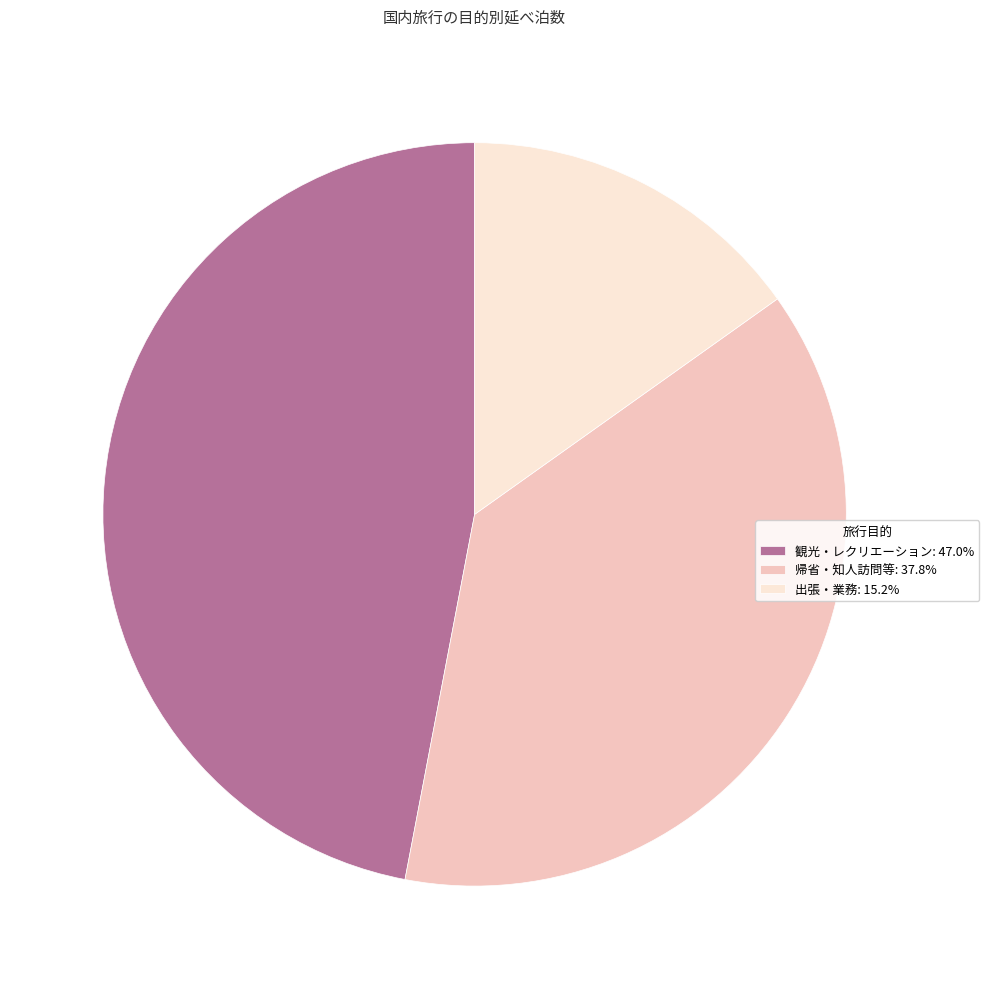

Is the sum of 帰省・知人訪問等: 37.8% and 観光・レクリエーション: 47.0% greater than half?

Yes